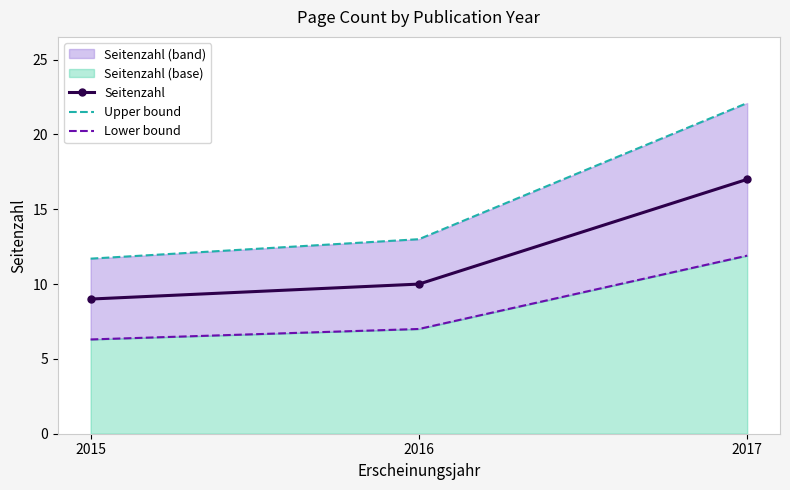

Which category has the lowest value across all series?

2015